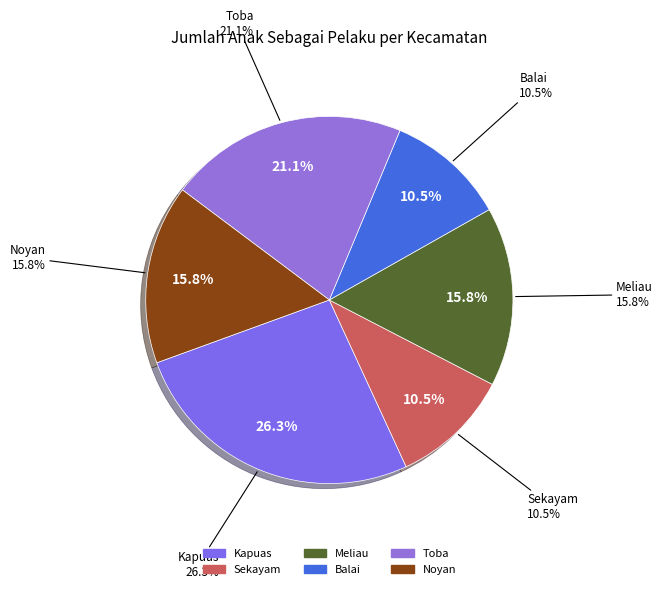

Is Noyan the majority of the pie?

No